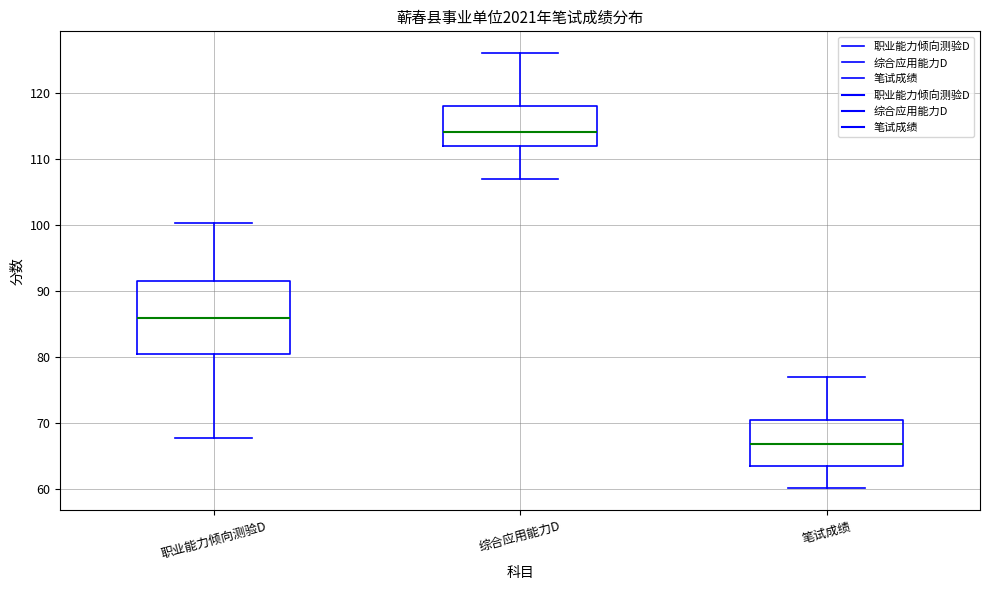

Which box is the tallest, from its lower edge to its upper edge?

职业能力倾向测验D